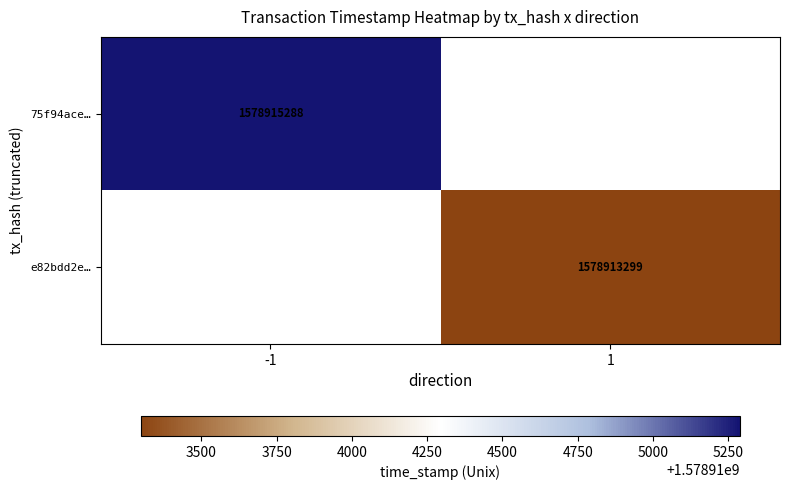

The value of 75f94ace… at -1 is 1578915288. True or false?

True